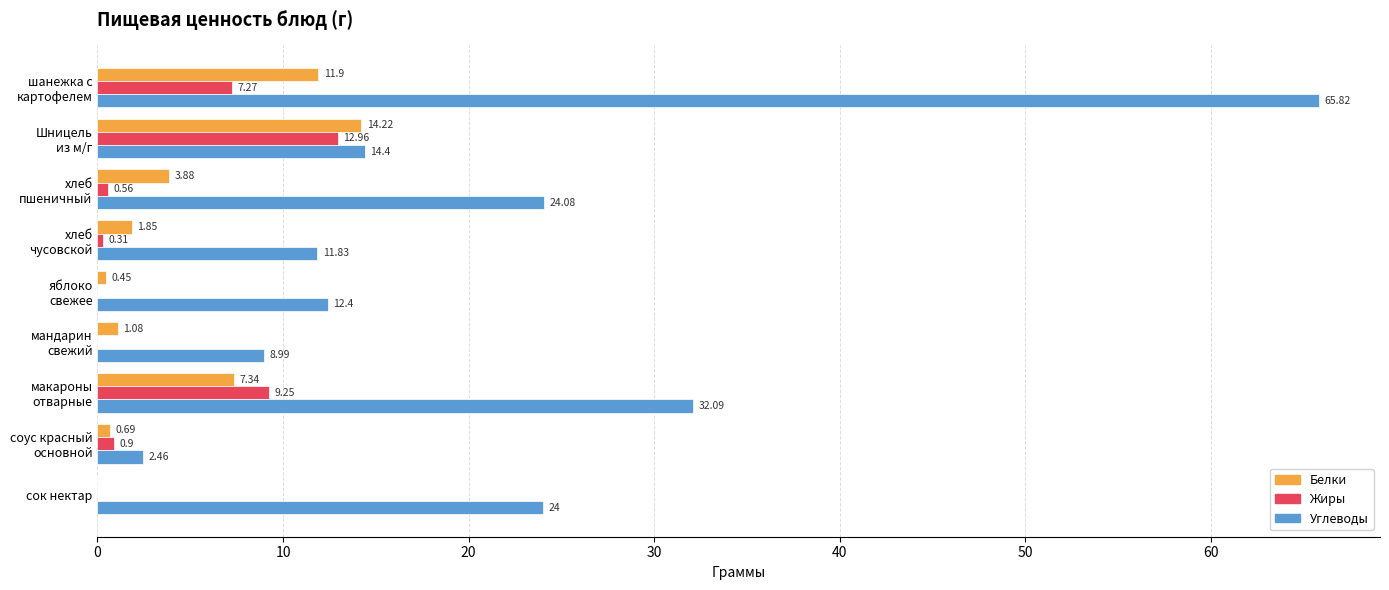

What is the sum of all Белки values?

41.4